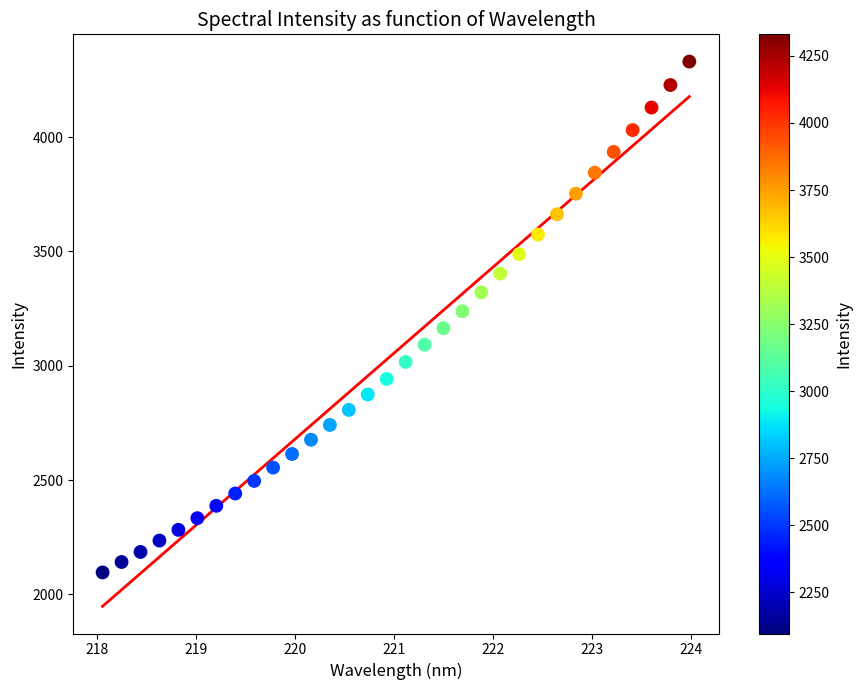

What is the range of Y values (max minus min)?

2234.3